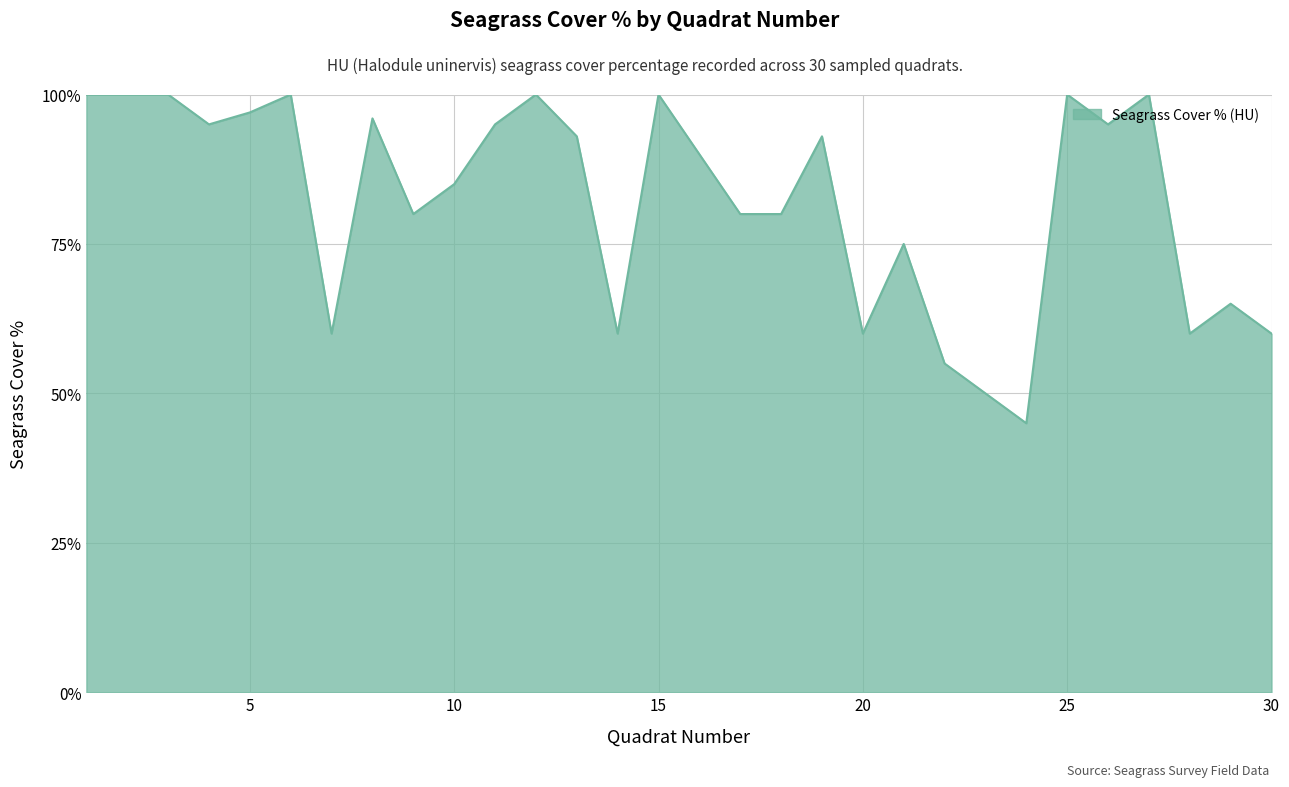

How many lines are shown in the chart?

1